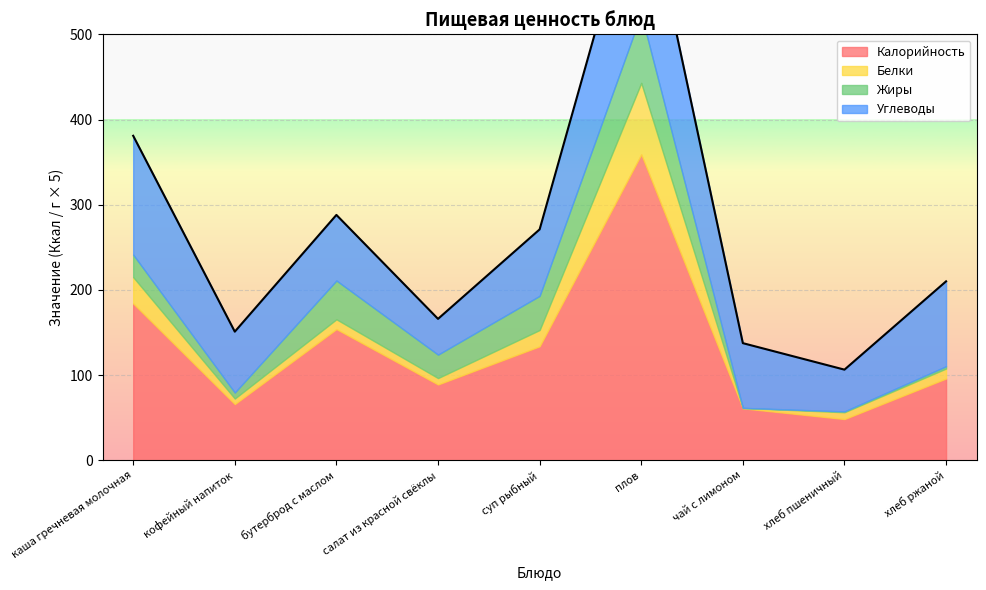

What value does the Белки series have at каша гречневая молочная?

6.2